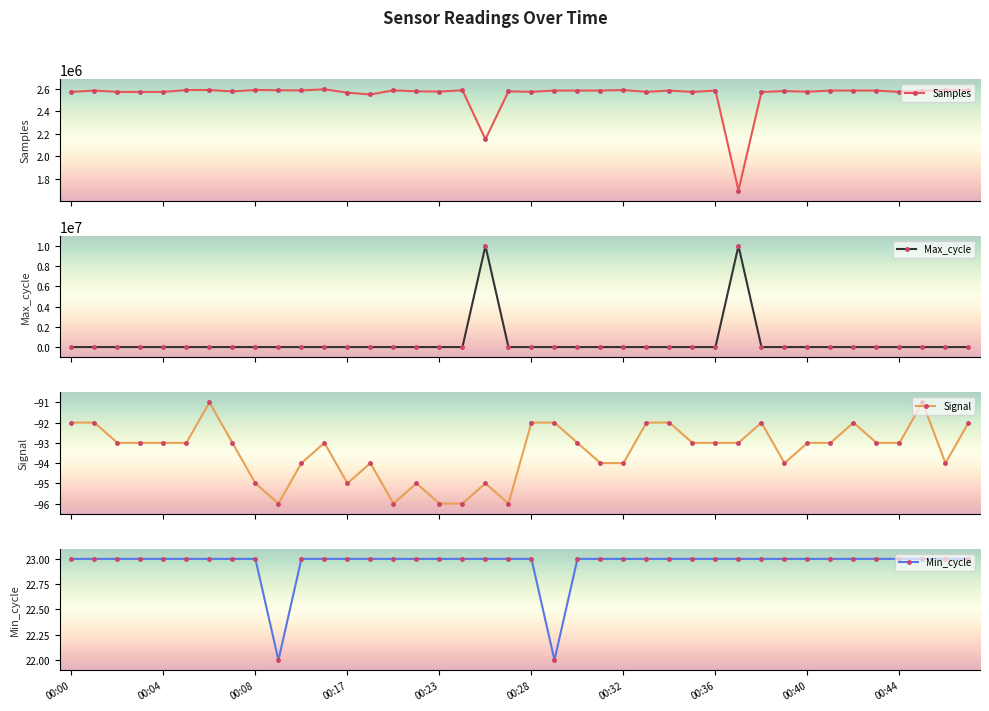

What is the maximum value for Min_cycle?

23